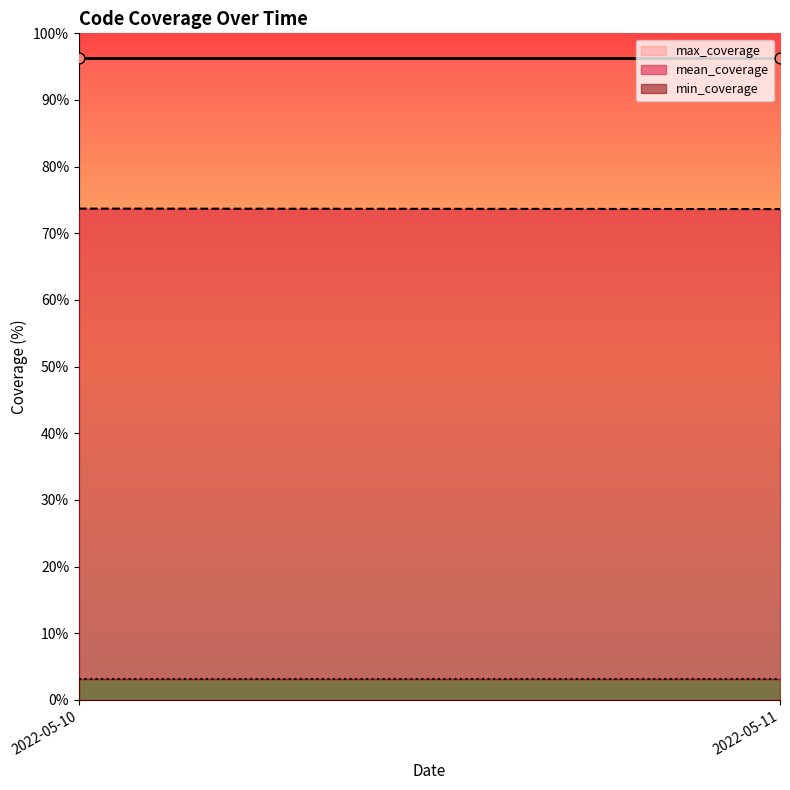

Which series has the largest Y range (max minus min)?

max_coverage